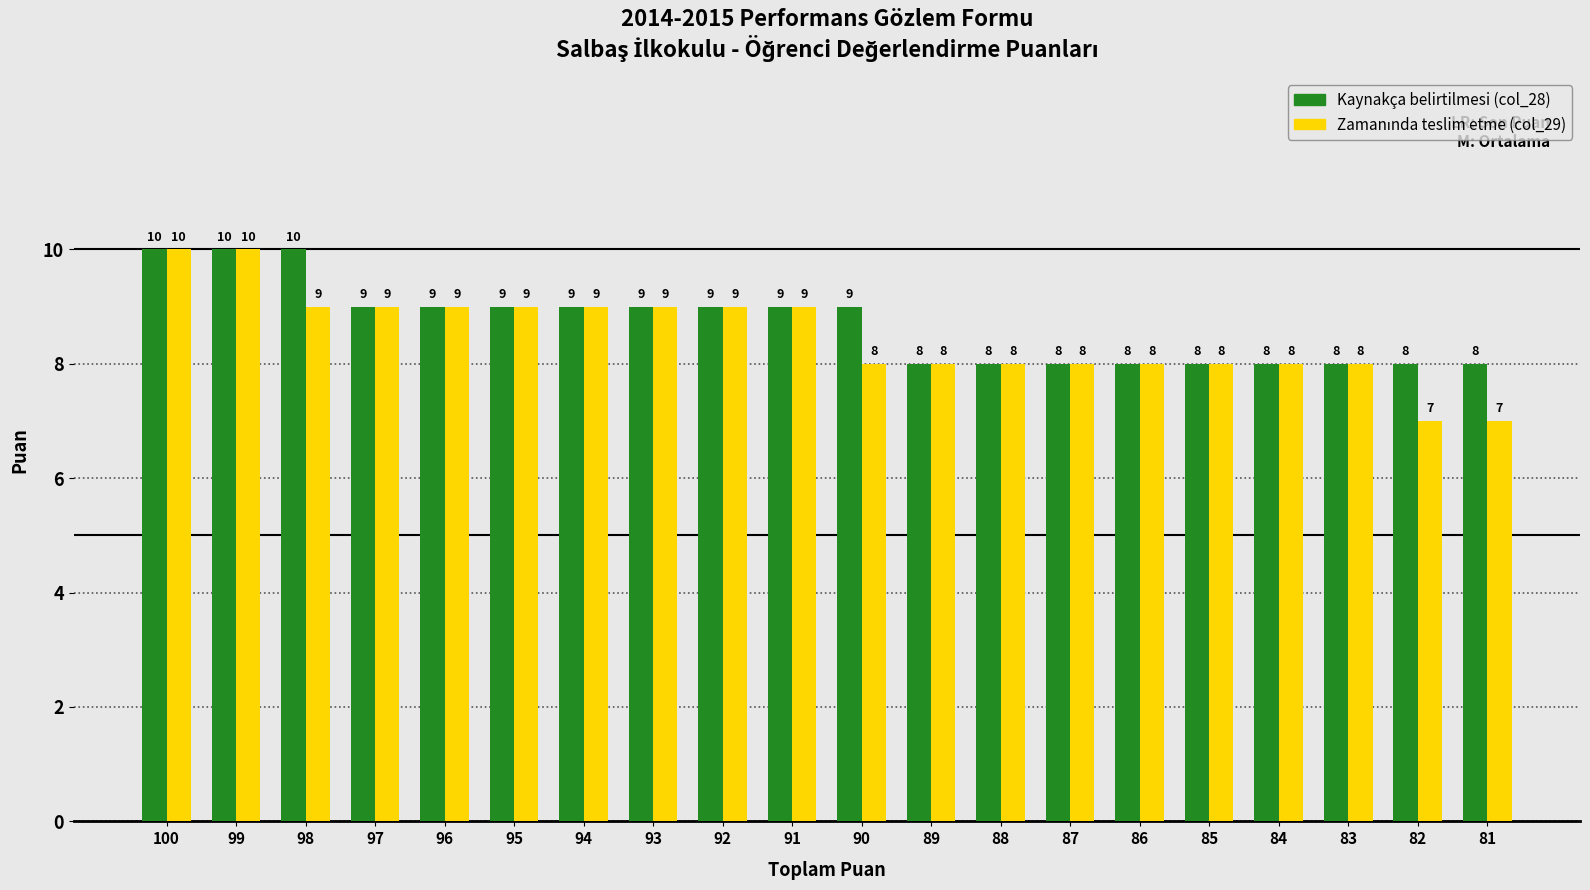

What is the greatest value displayed?

10